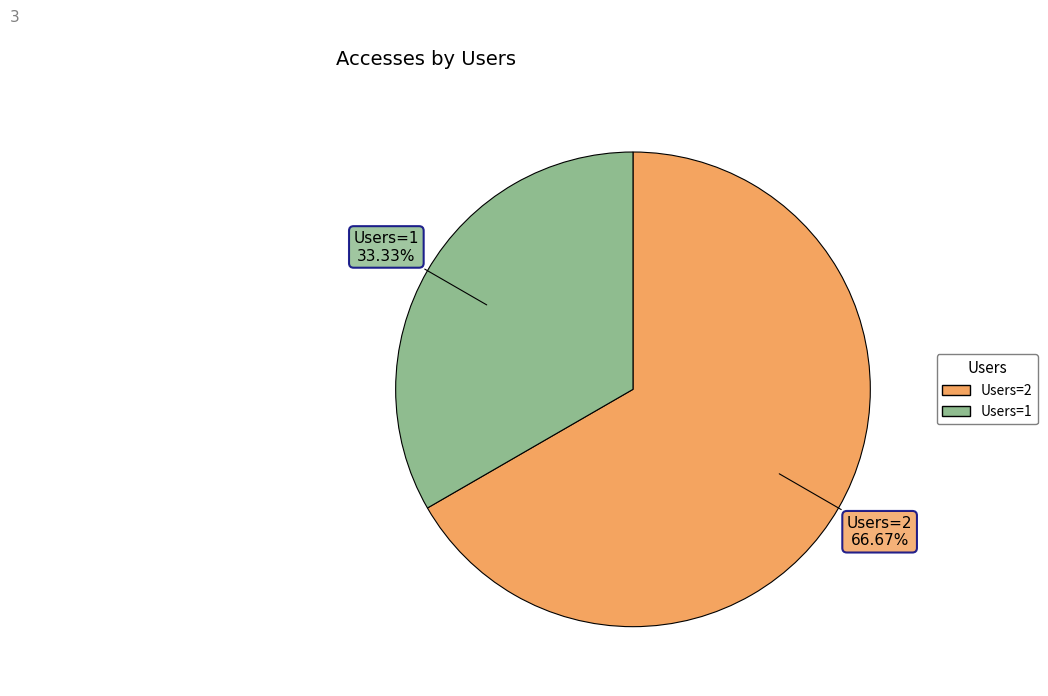

Is there any slice that represents more than half of the pie?

Yes